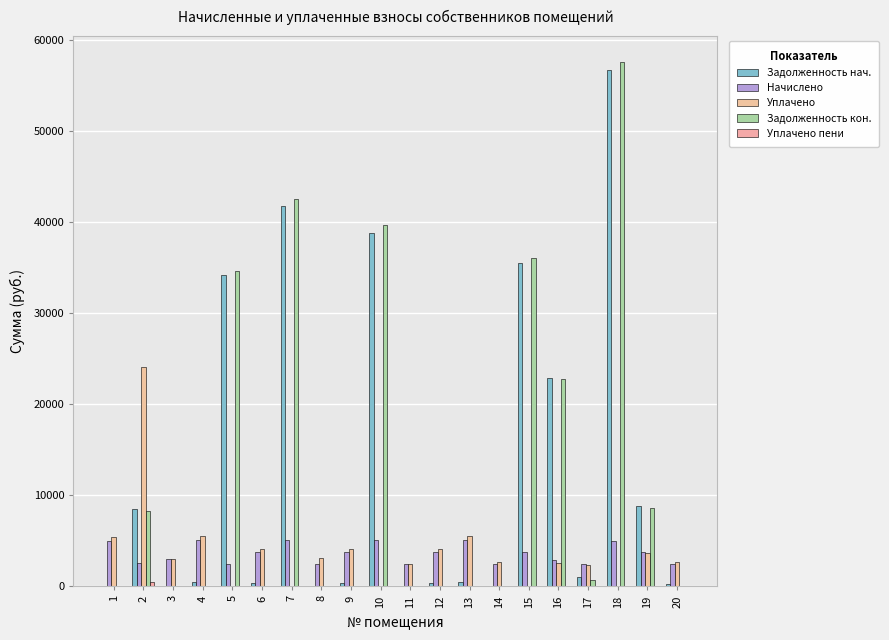

Which series has the largest total across all categories?

Задолженность кон.